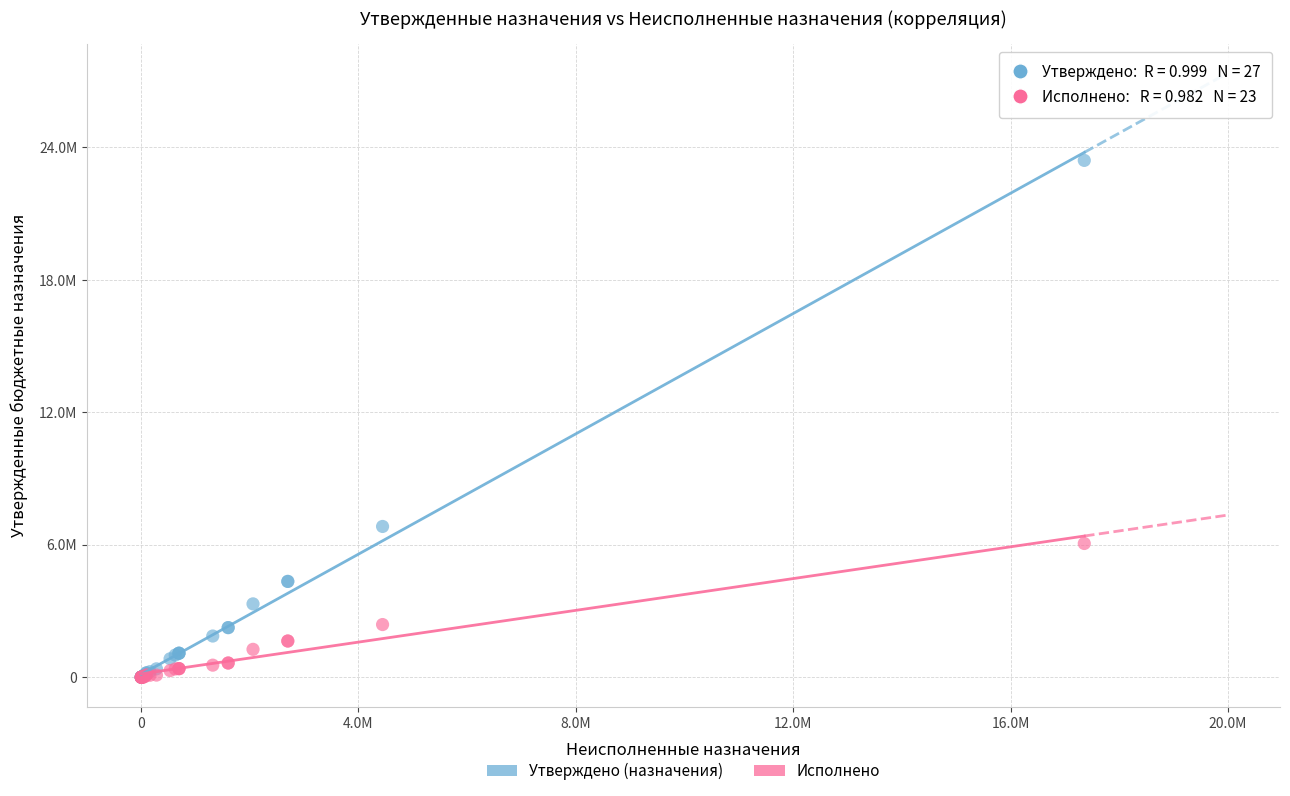

What are all the series names shown in the legend?

Утверждено (назначения), Исполнено